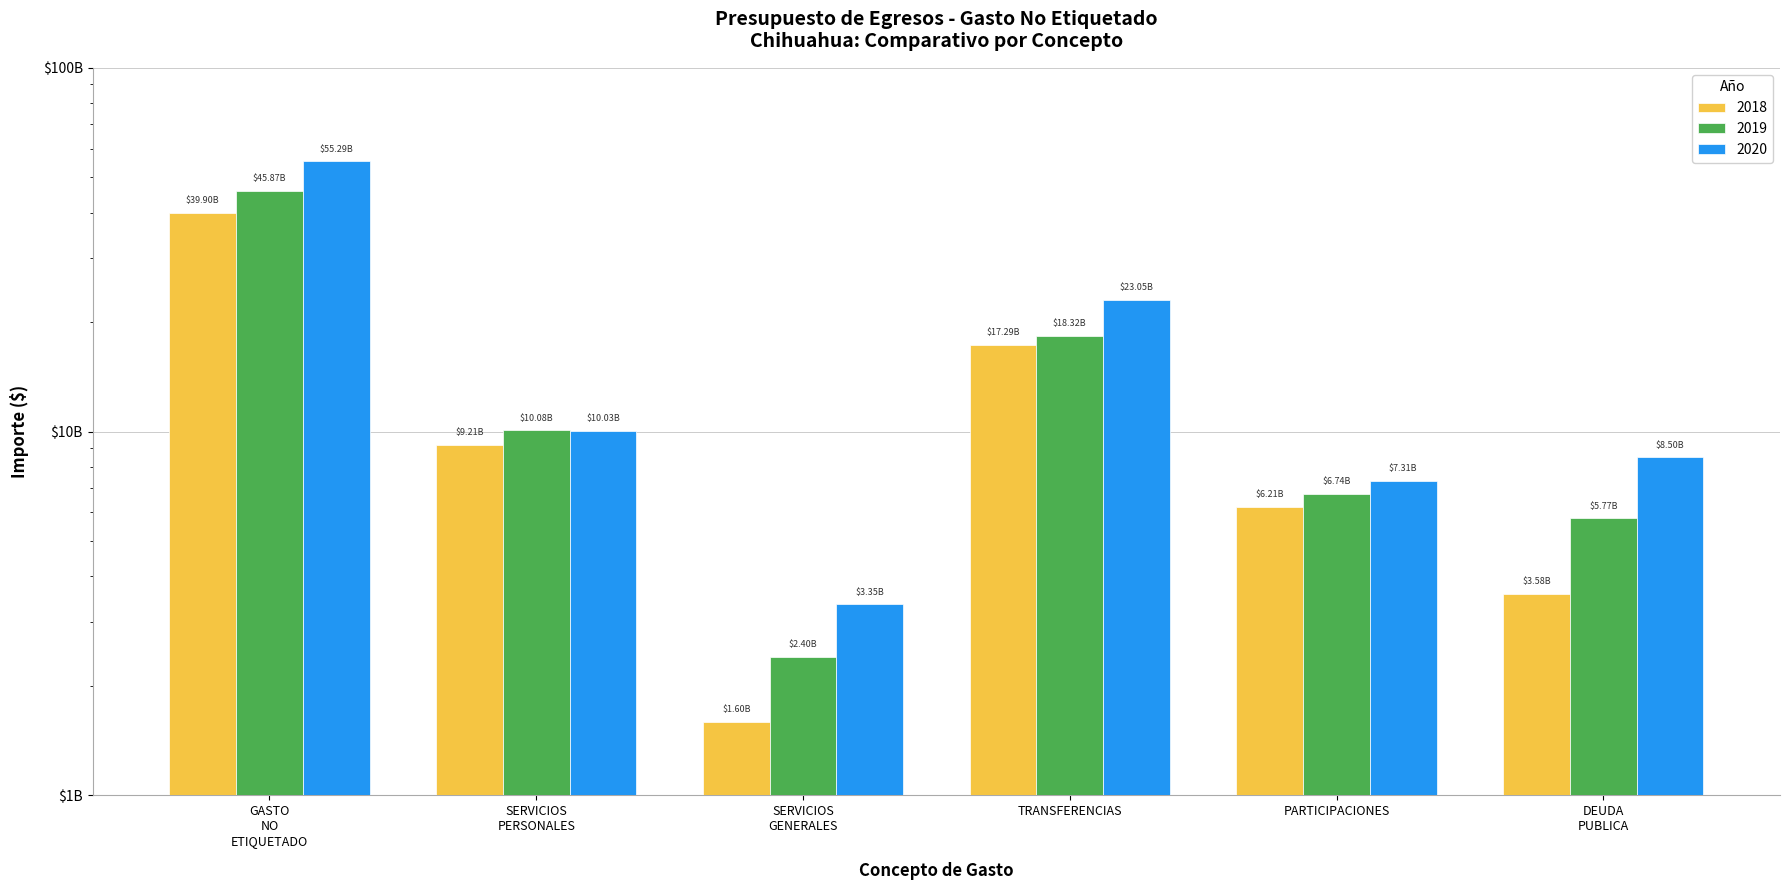

List the series in order of their peak value, highest first.

2020, 2019, 2018